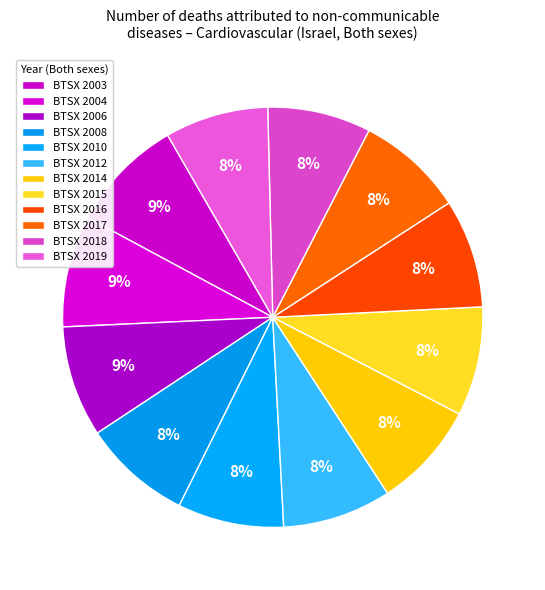

Does BTSX 2015 represent more than half of the total?

No